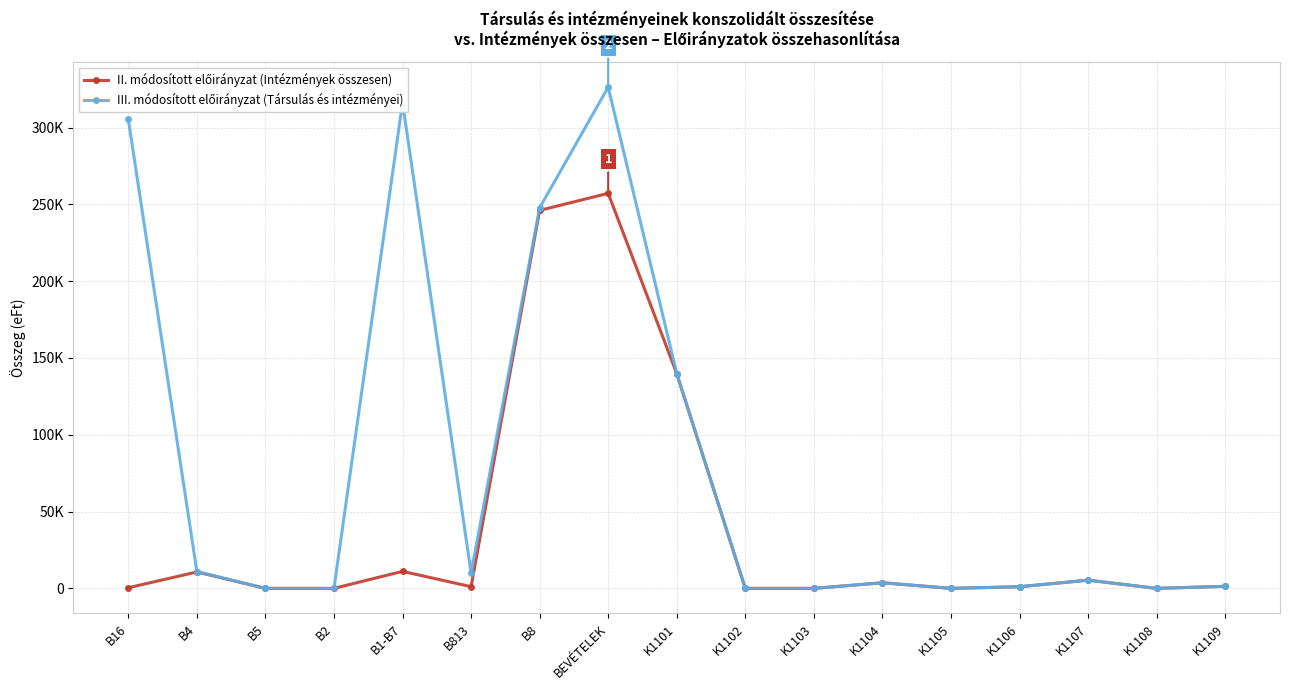

Is this an area chart (filled region under the line)?

No